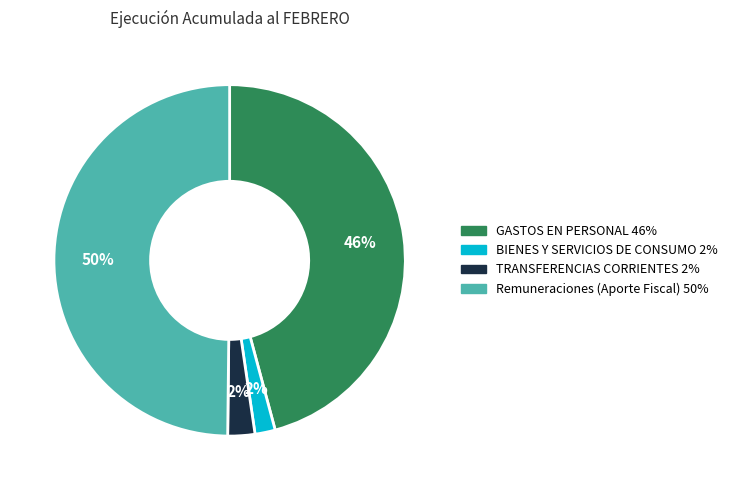

To the nearest percent, what is the difference between the largest and smallest slice percentages?

48%